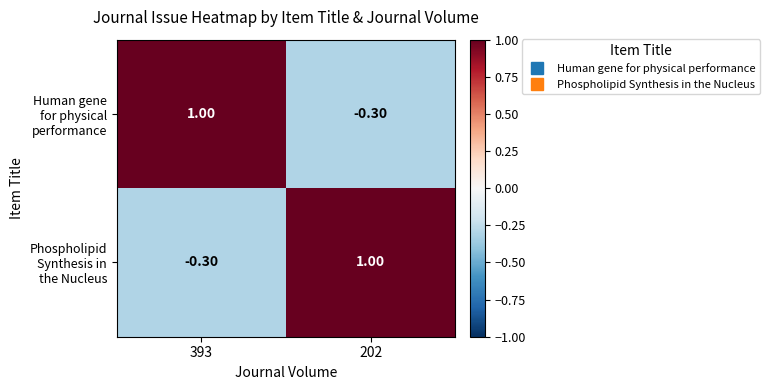

What is the total value across all series at 202?

0.7